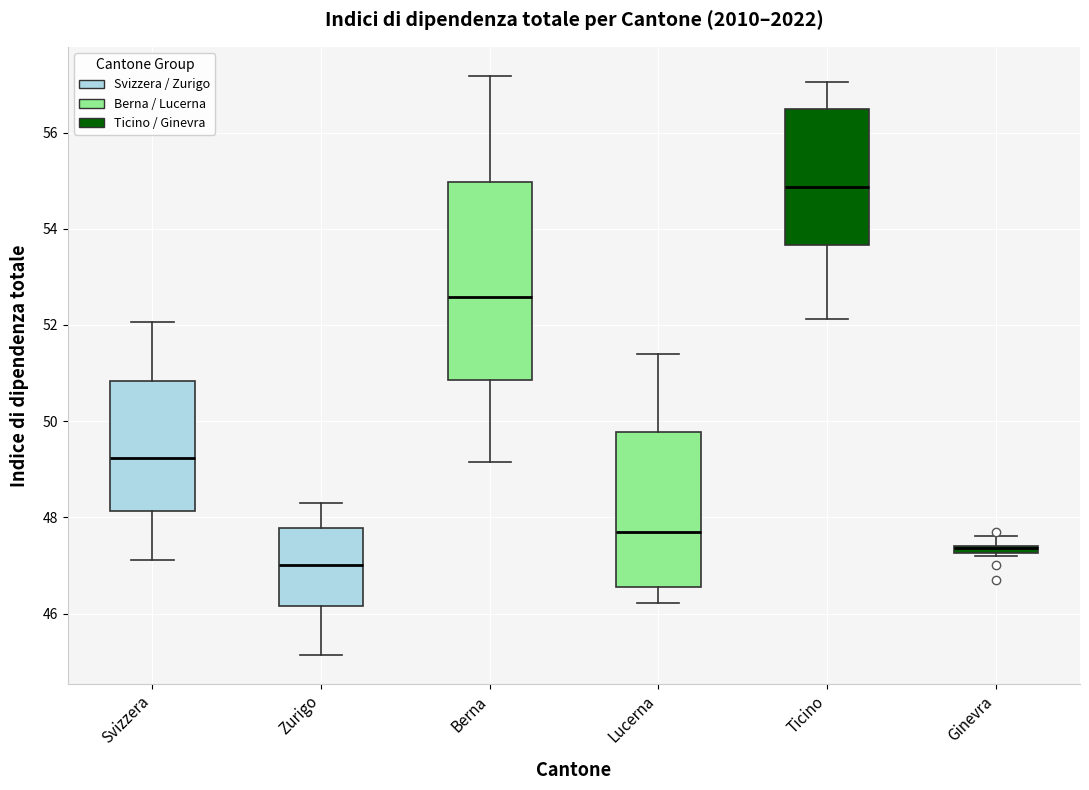

Which box is the tallest, from its lower edge to its upper edge?

Berna